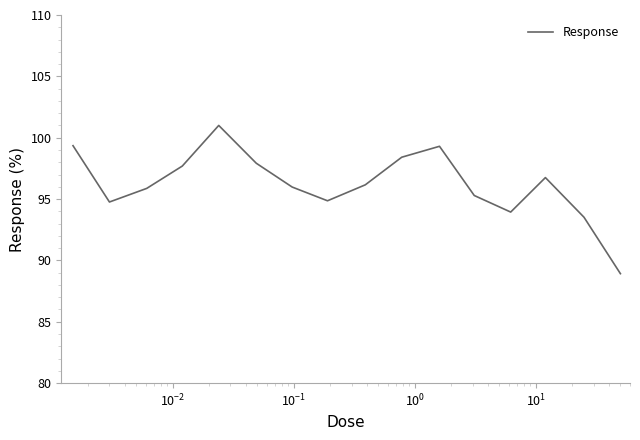

What is the difference between the maximum and minimum values?

12.1